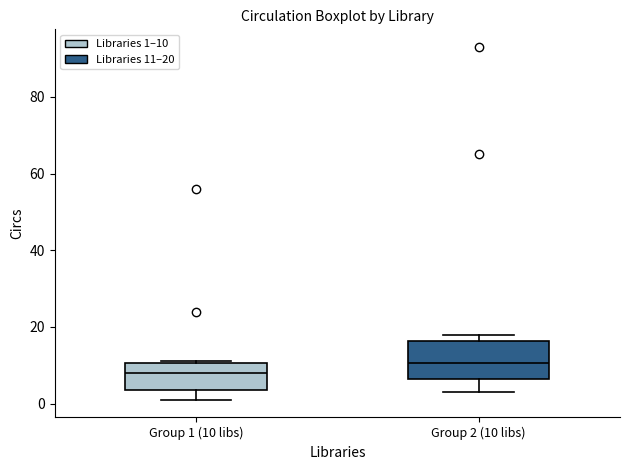

Which box is the tallest, from its lower edge to its upper edge?

Group 2 (10 libs)